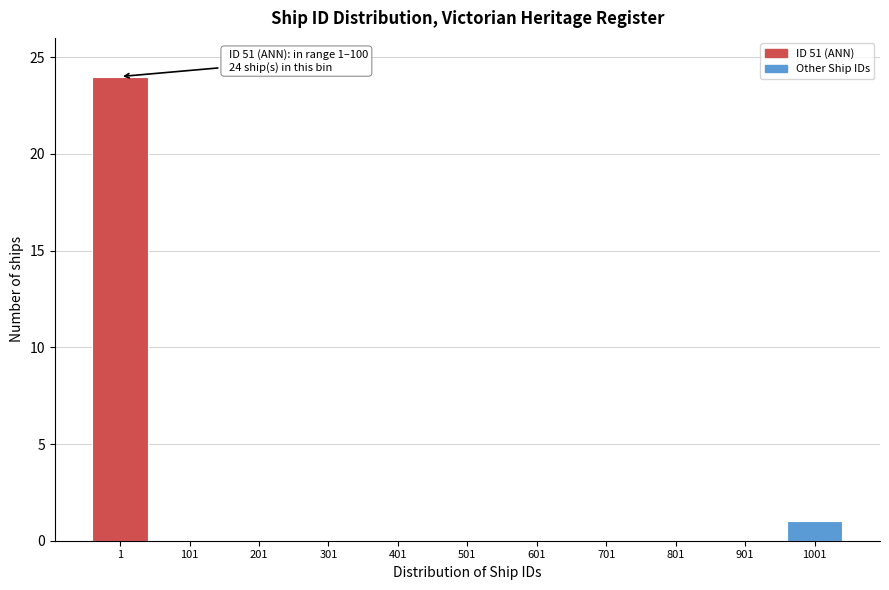

Reading left to right, extract all data points from this chart.

1=24	101=0	201=0	301=0	401=0	501=0	601=0	701=0	801=0	901=0	1001=1